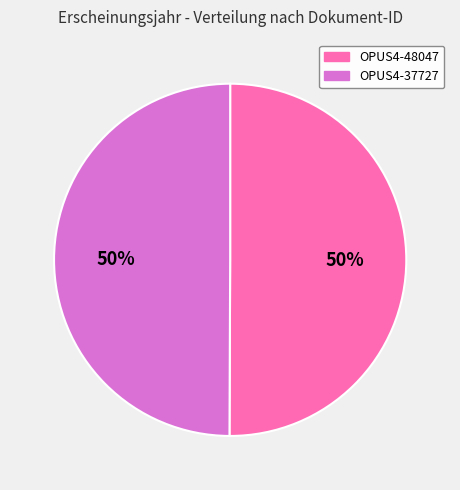

To the nearest percent, what portion does OPUS4-37727 represent?

50%